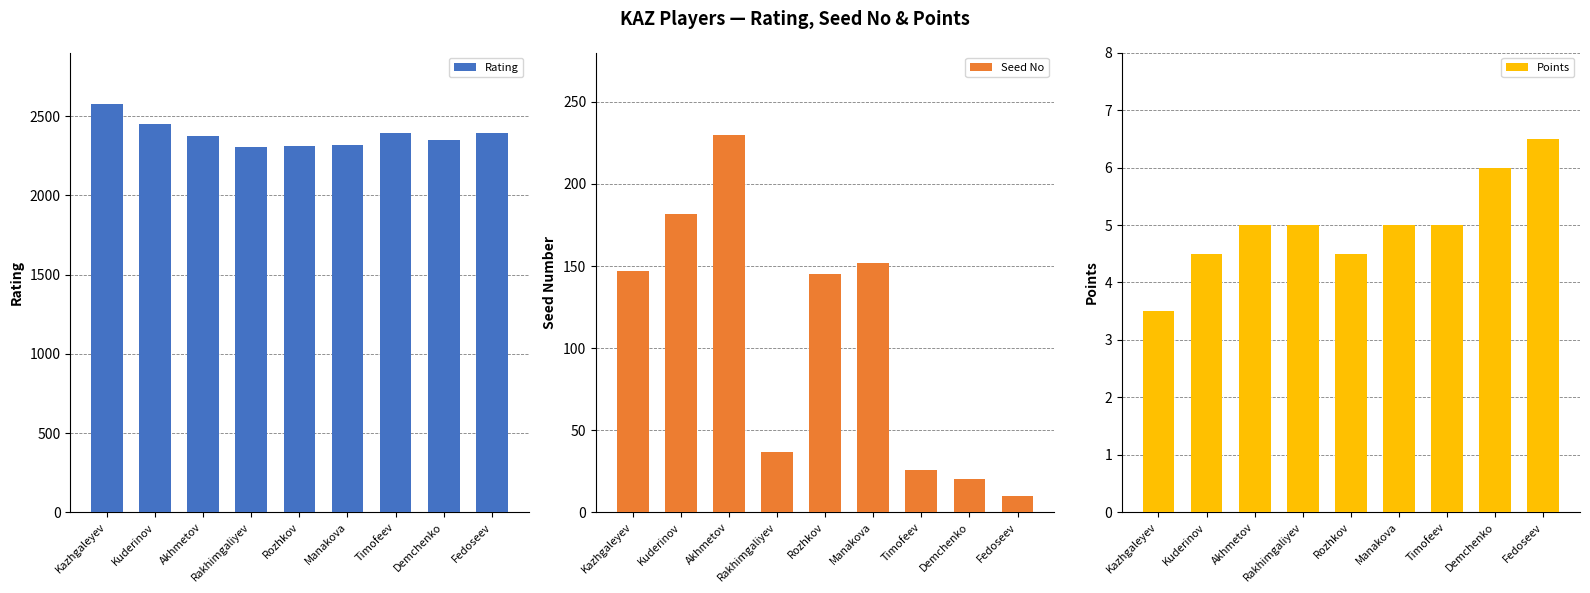

Which label corresponds to the smallest value in the chart?

Kazhgaleyev